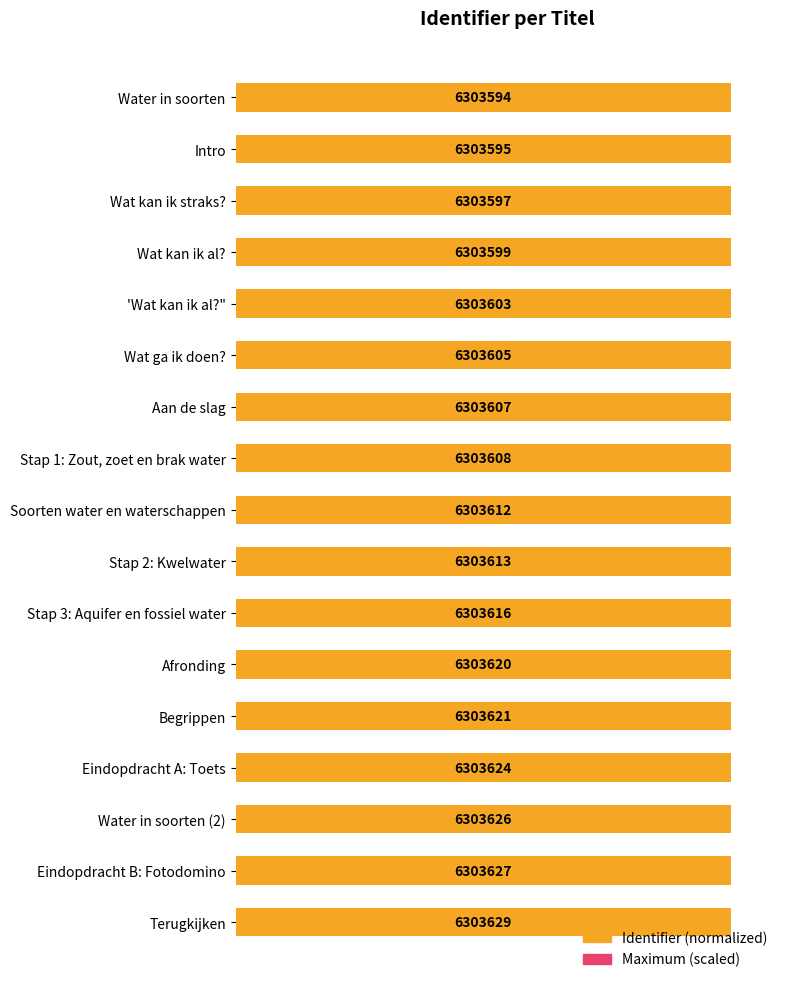

How many series are shown in this chart?

2